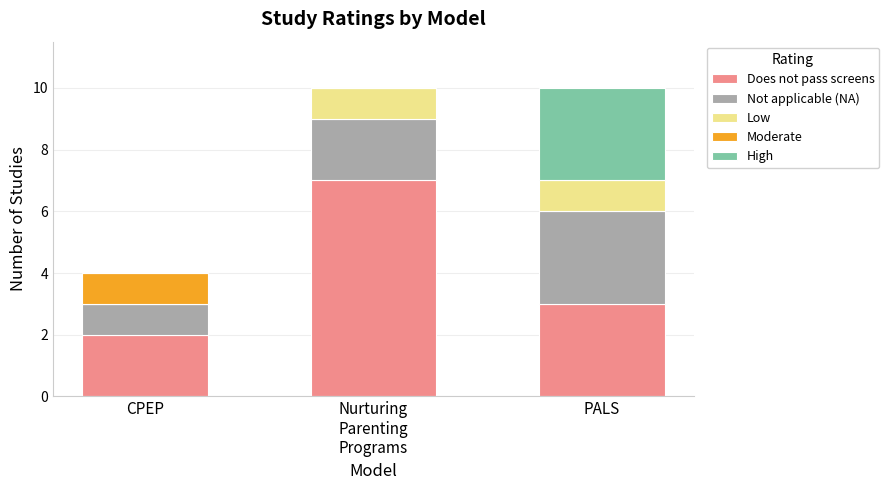

The value of Does not pass screens at CPEP is 2. True or false?

True